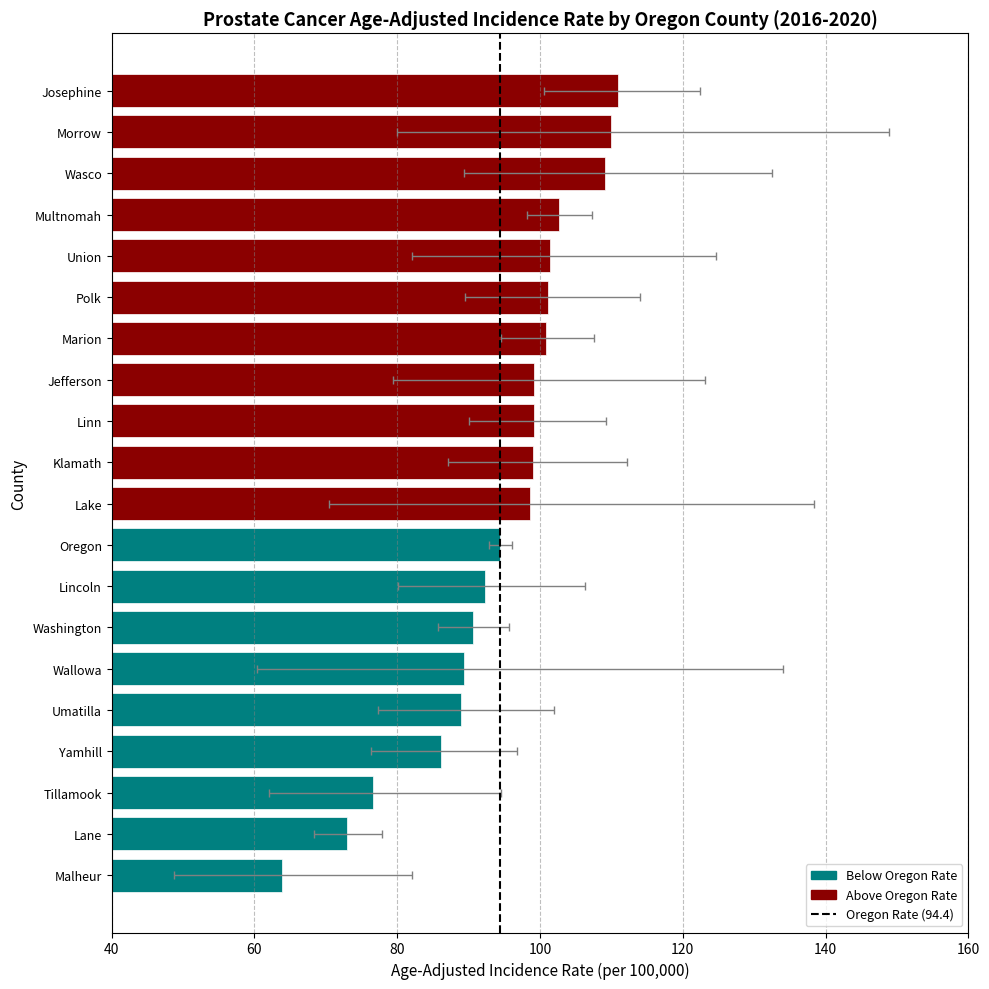

What is the difference between the maximum and minimum values in the Upper CI series?

71.1